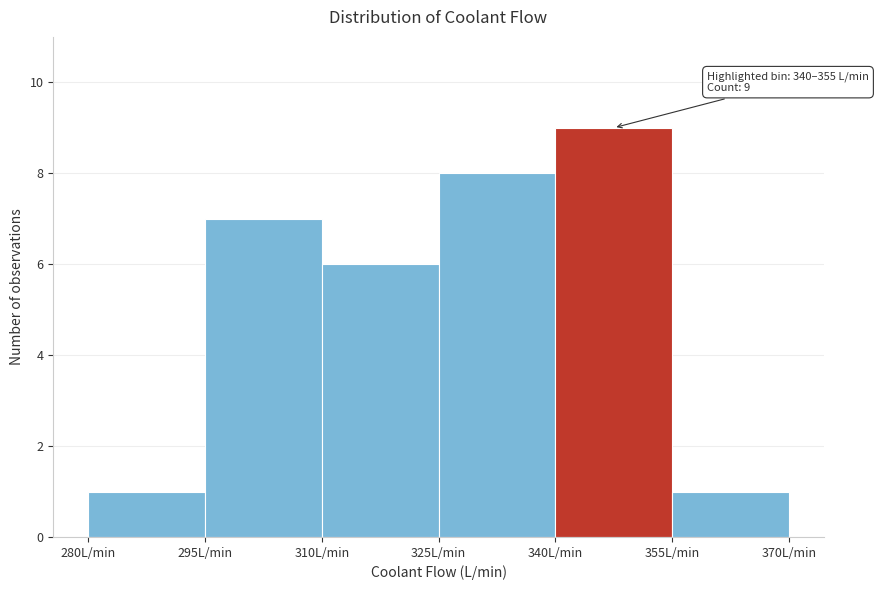

Which range on the x-axis has the tallest bar?

340 to 355